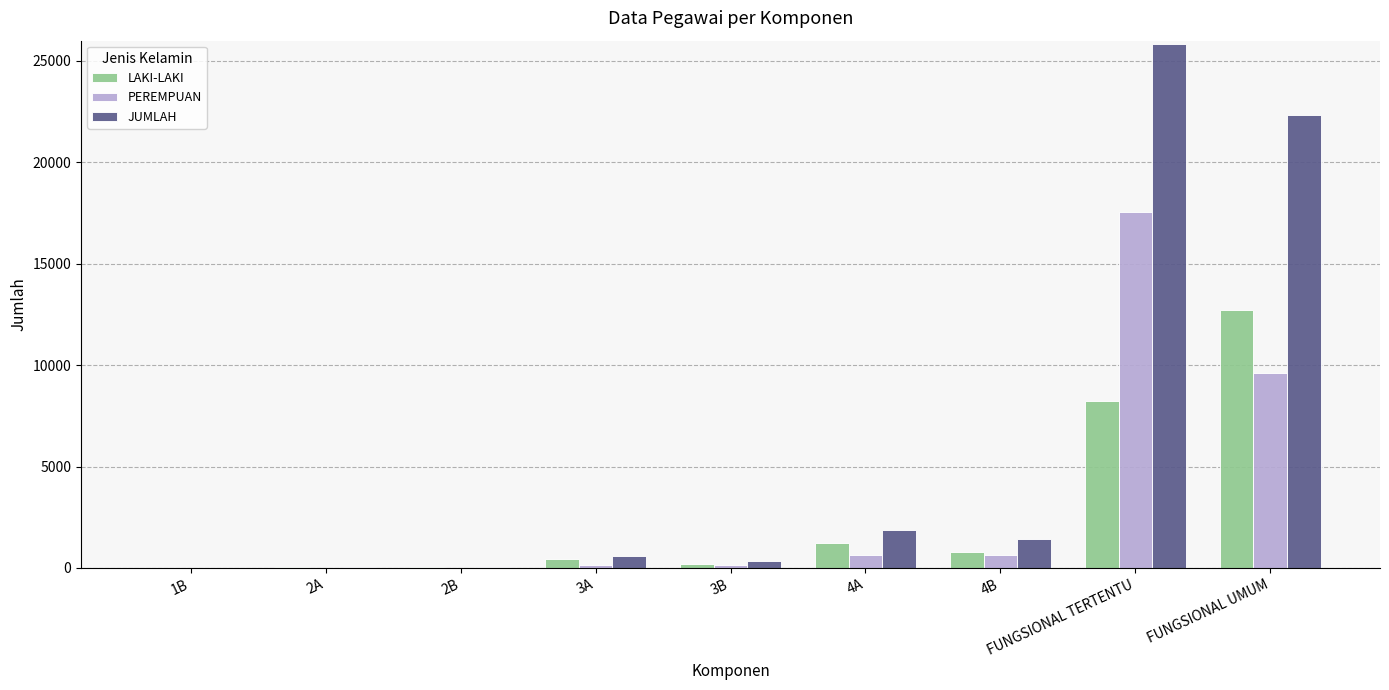

What is the sum of all JUMLAH values?

52466